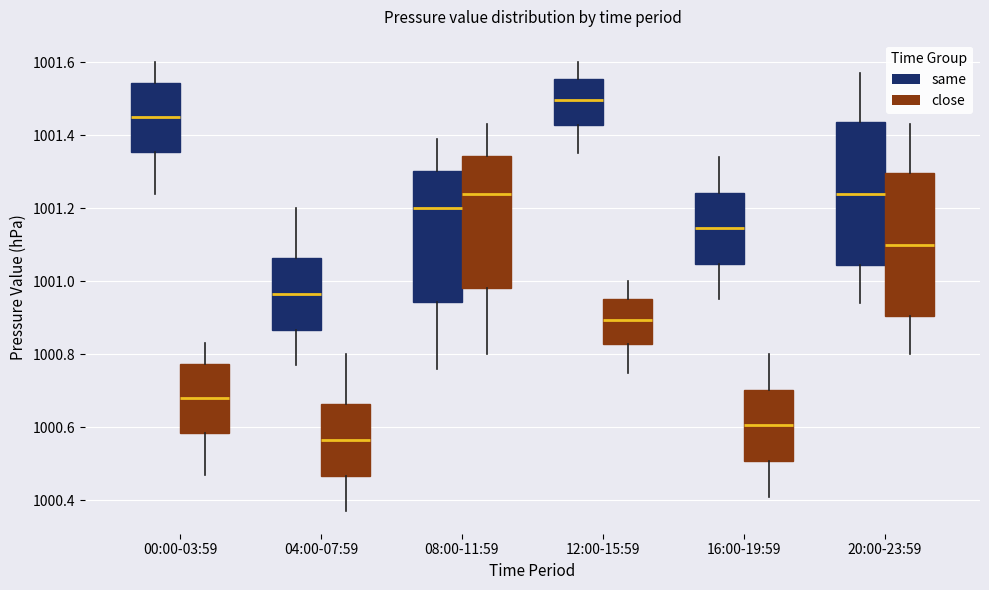

Which box's median line is the highest?

12:00-15:59 (same)